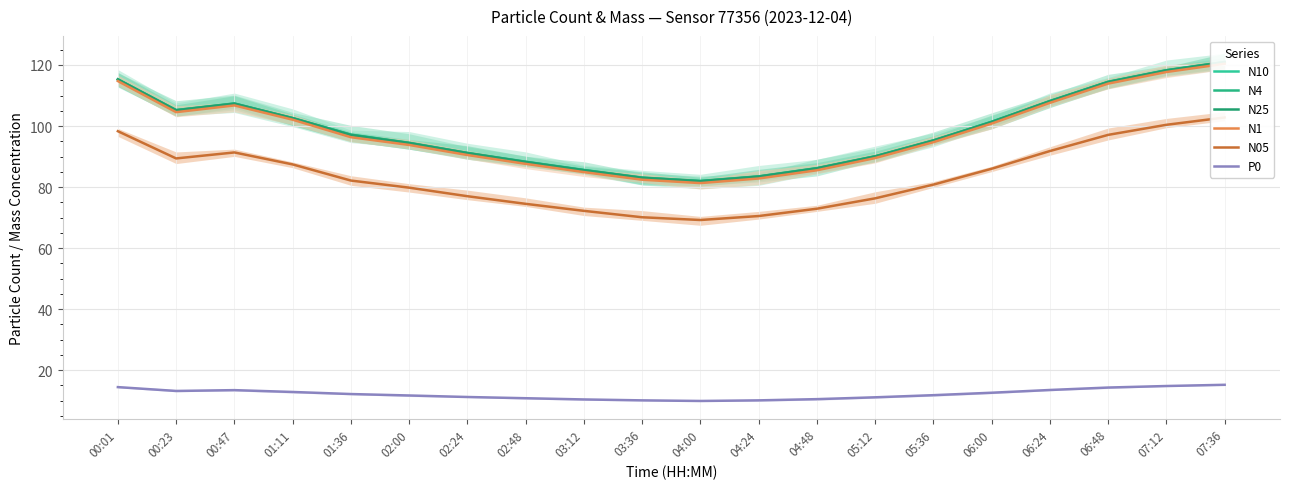

What is the difference between the highest and lowest values at 06:48?

100.2